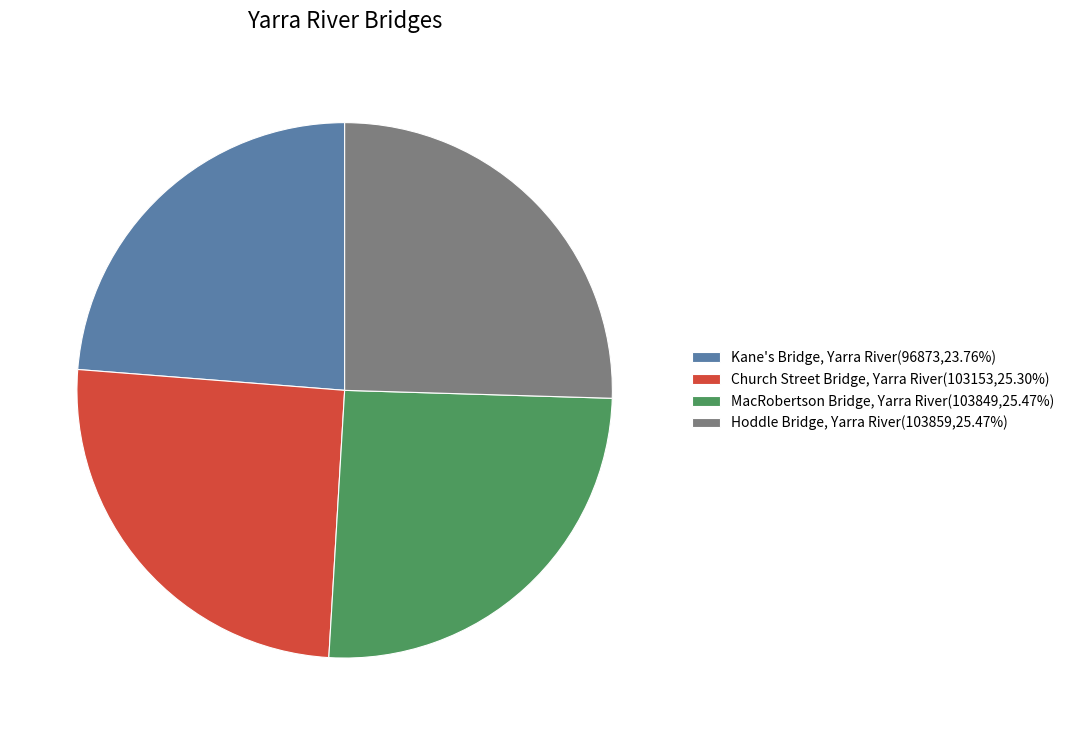

Is the sum of Hoddle Bridge, Yarra River and Church Street Bridge, Yarra River greater than half?

Yes